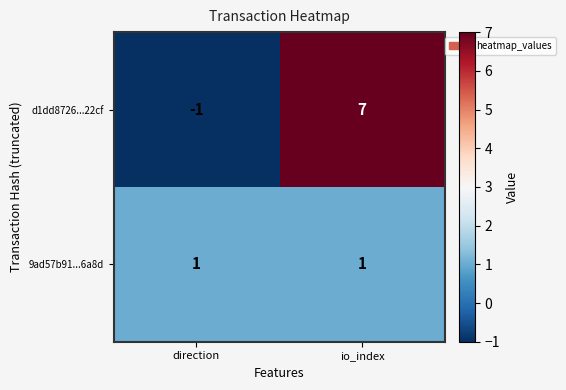

What is the greatest value displayed?

7